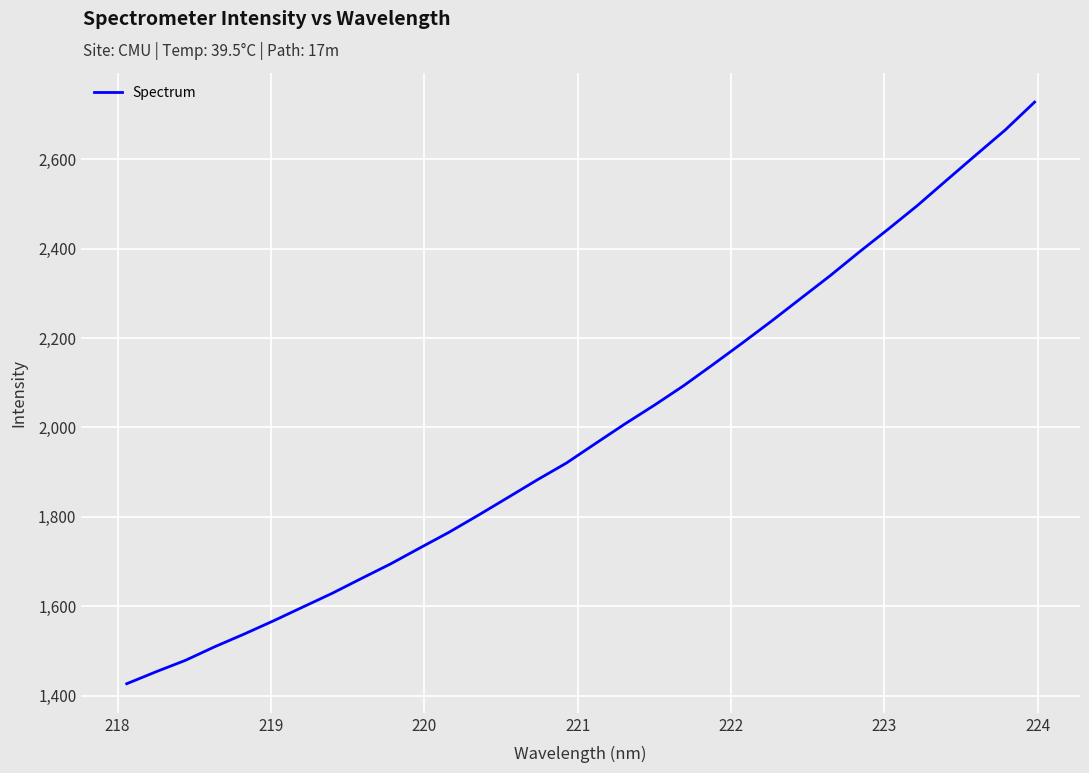

What is the maximum value shown in the chart?

2728.3